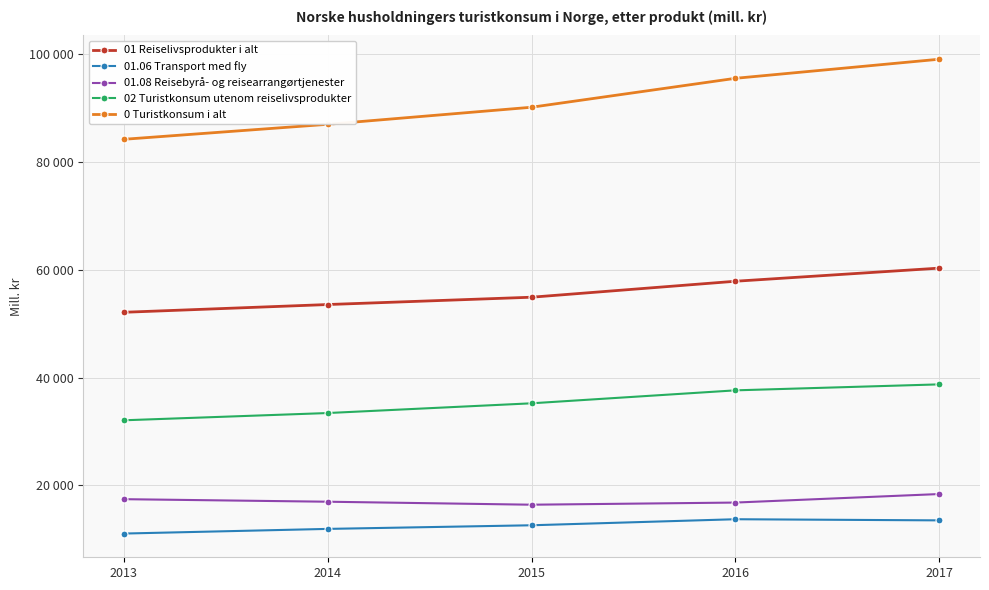

Is this an area chart (filled region under the line)?

No